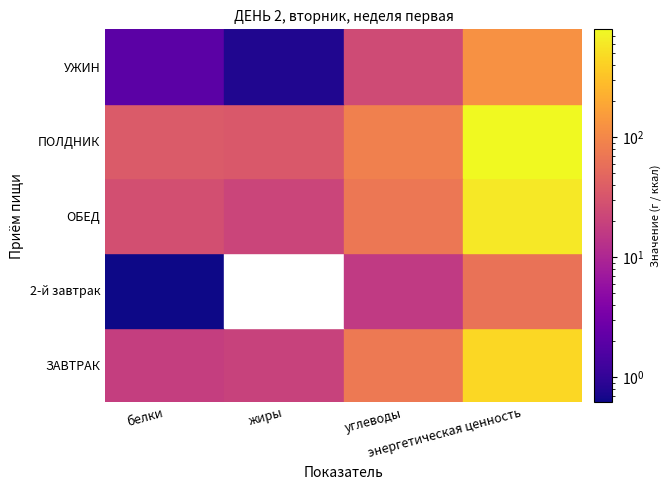

How many series are shown in this chart?

5